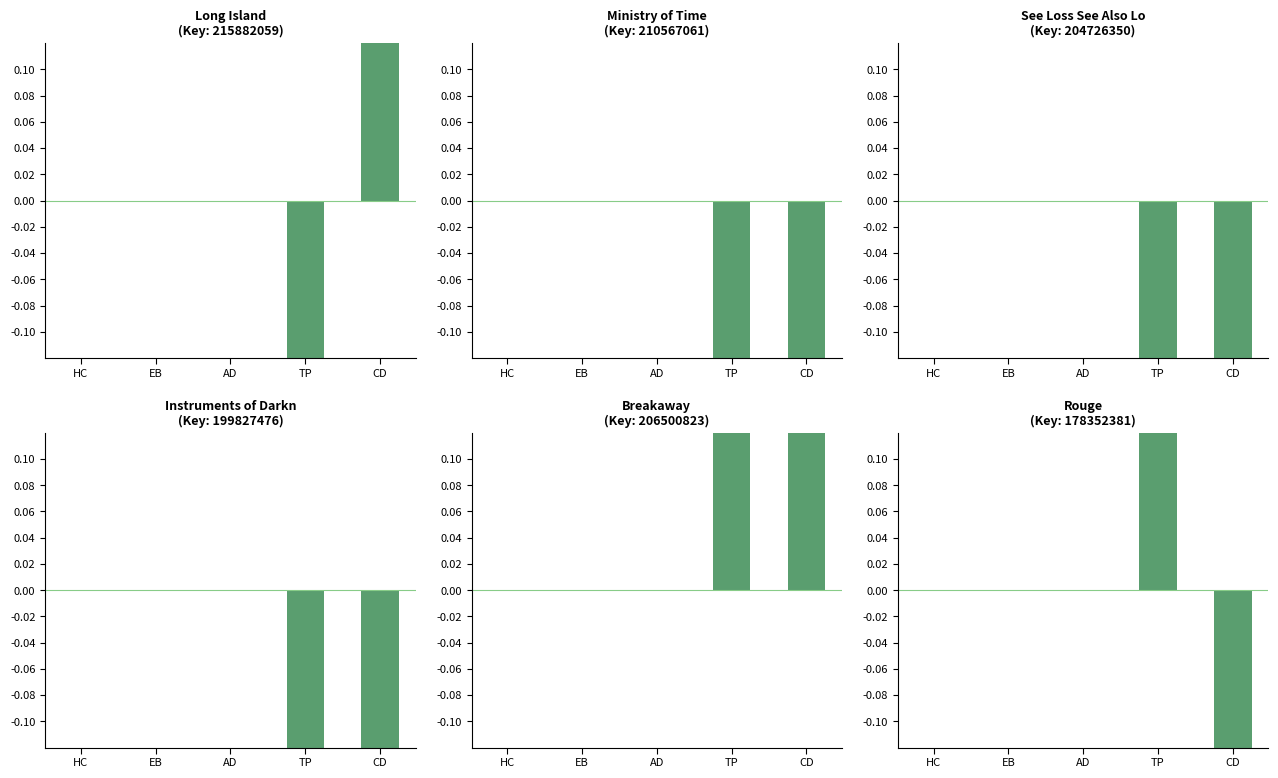

List the labels in order of Instruments of Darkness value, smallest first.

TP, CD, HC, EB, AD